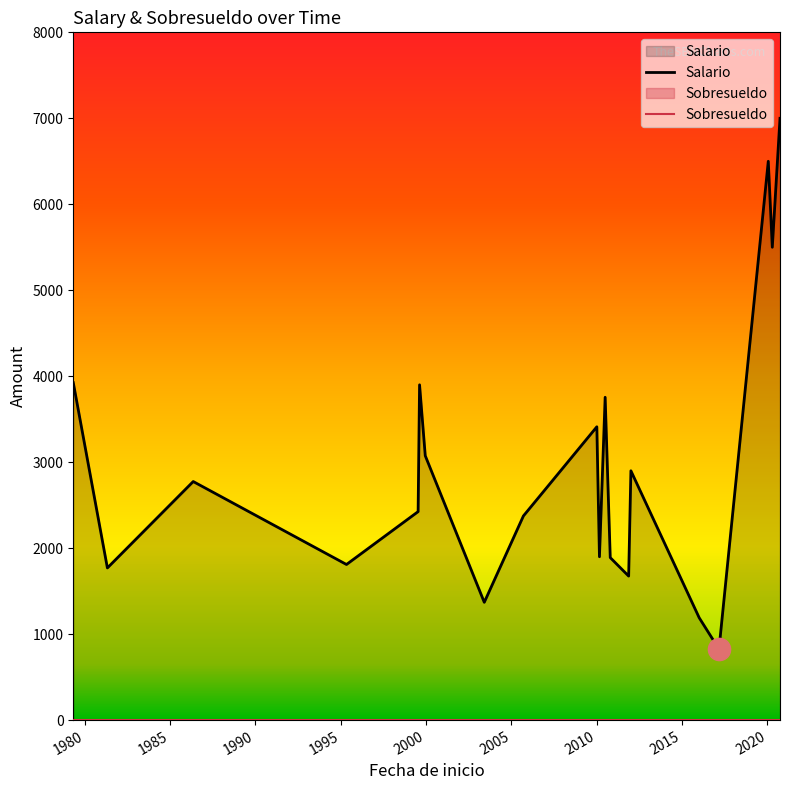

What is the difference between the maximum and minimum values in the Salario series?

6175